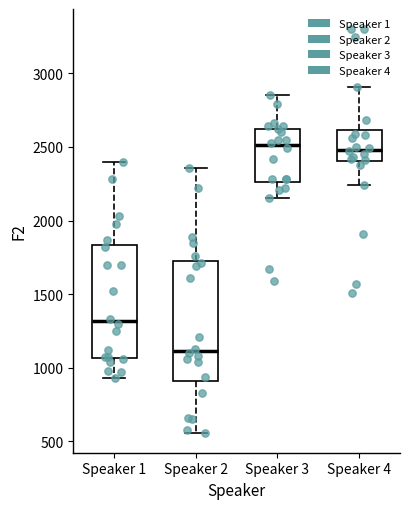

Where does the median line of the box for Speaker 1 sit on the y-axis? The values are not printed on the chart, so give them approximately, as read against the axis.

1300